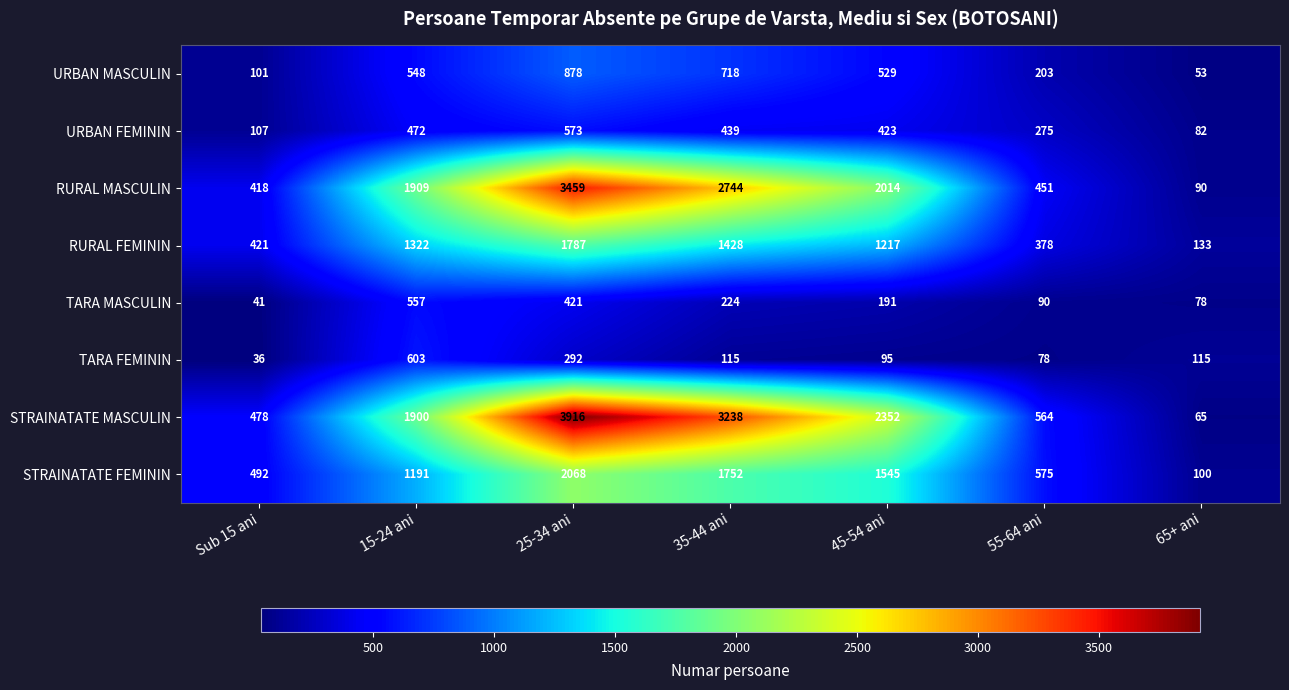

At how many categories does at least one series exceed 2525?

2